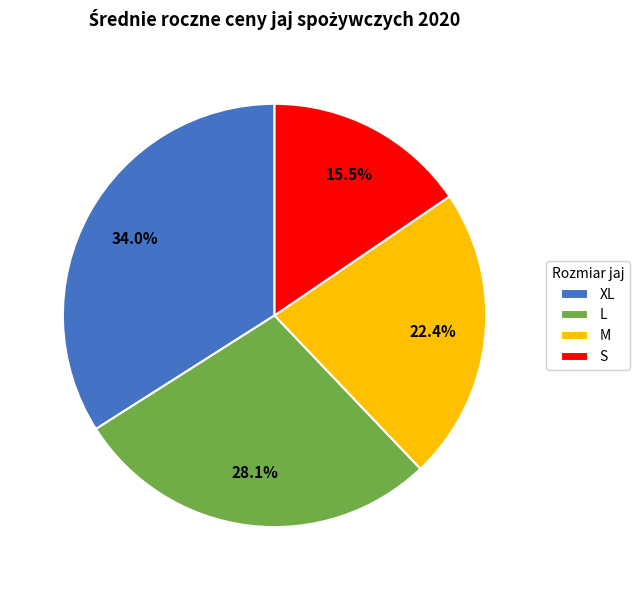

How many segments does this pie chart have?

4